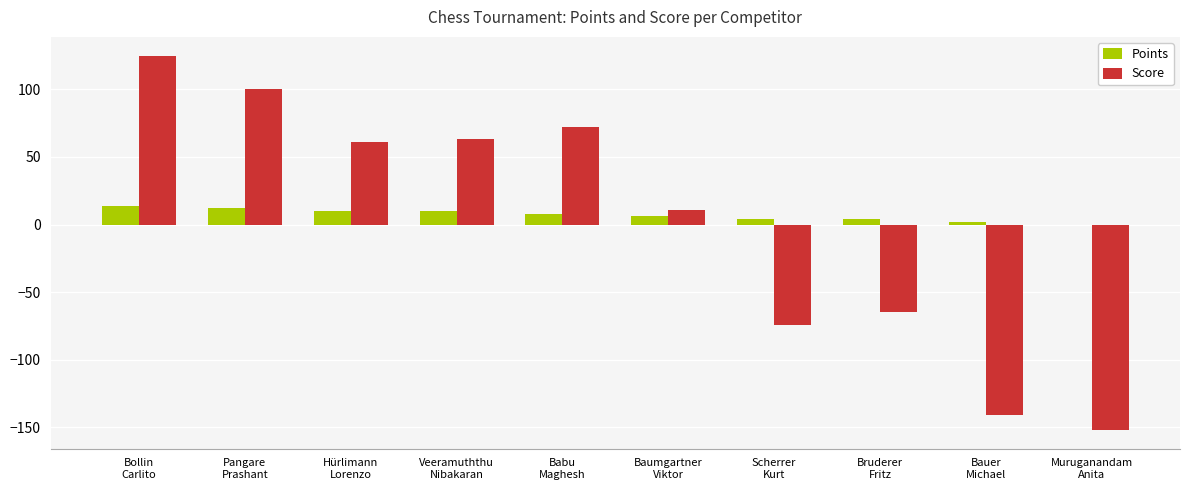

Which series has the largest range (max minus min)?

Score